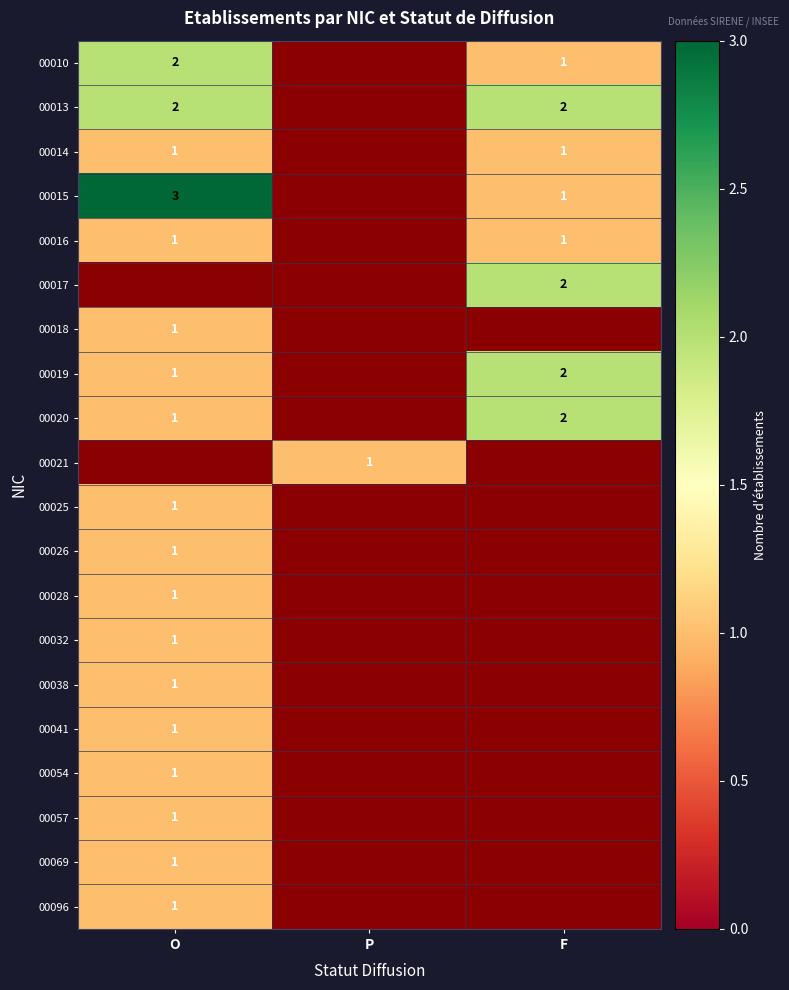

The 00014 series shows 1 at F. True or false?

True